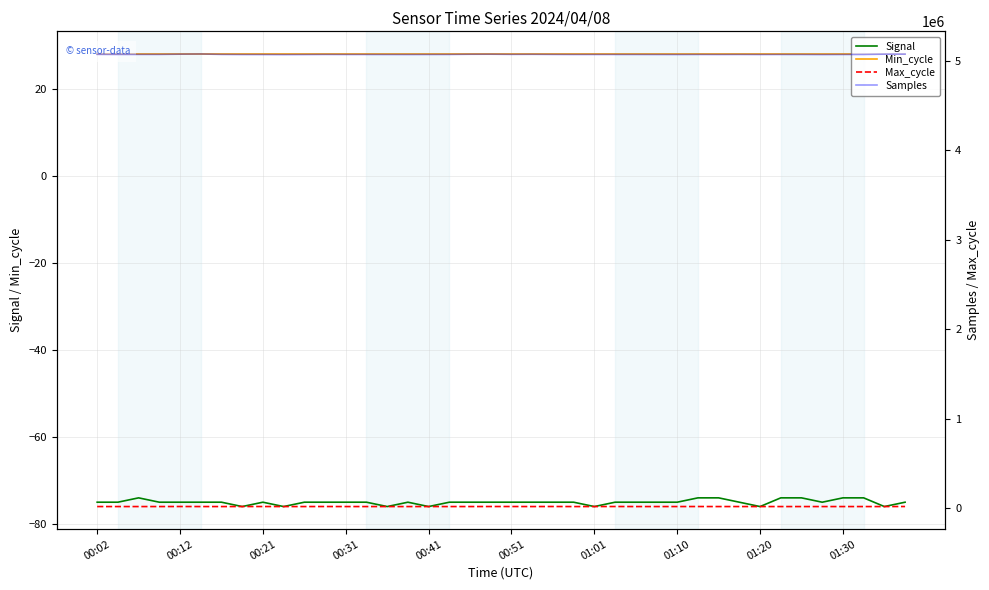

Is this an area chart (filled region under the line)?

No